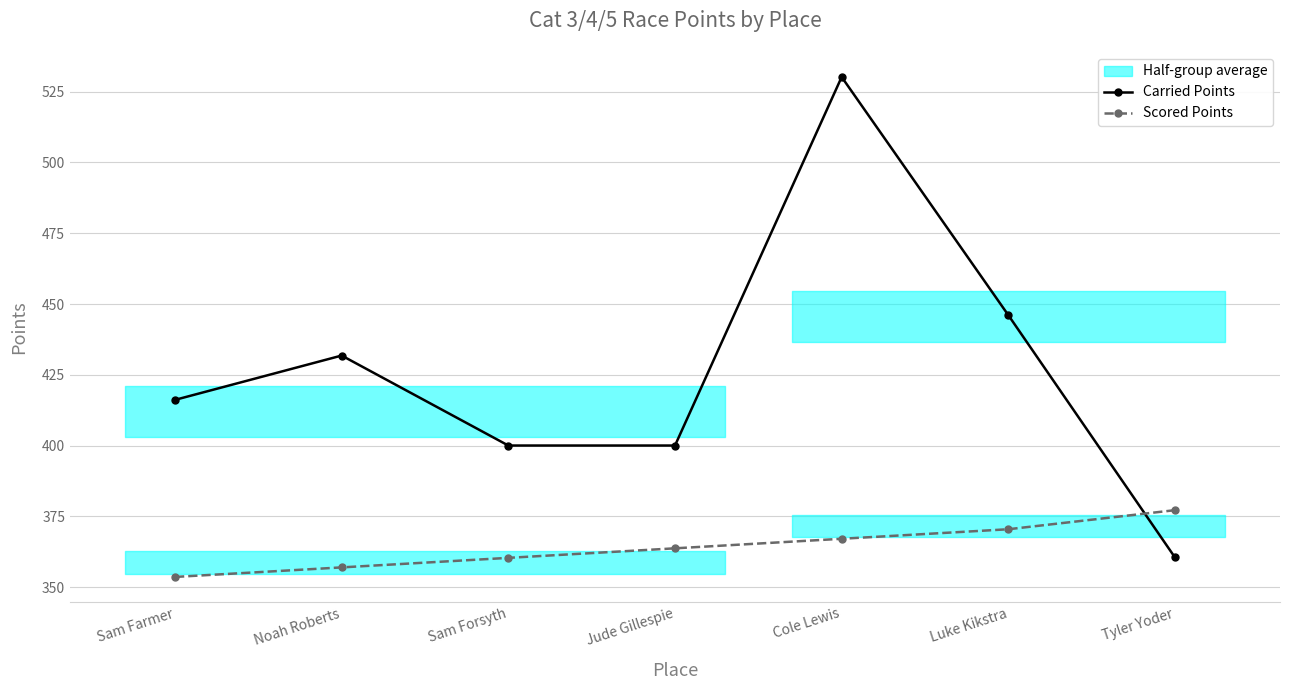

Is the value of Scored Points at Tyler Yoder greater than the value of Carried Points at Luke Kikstra?

No